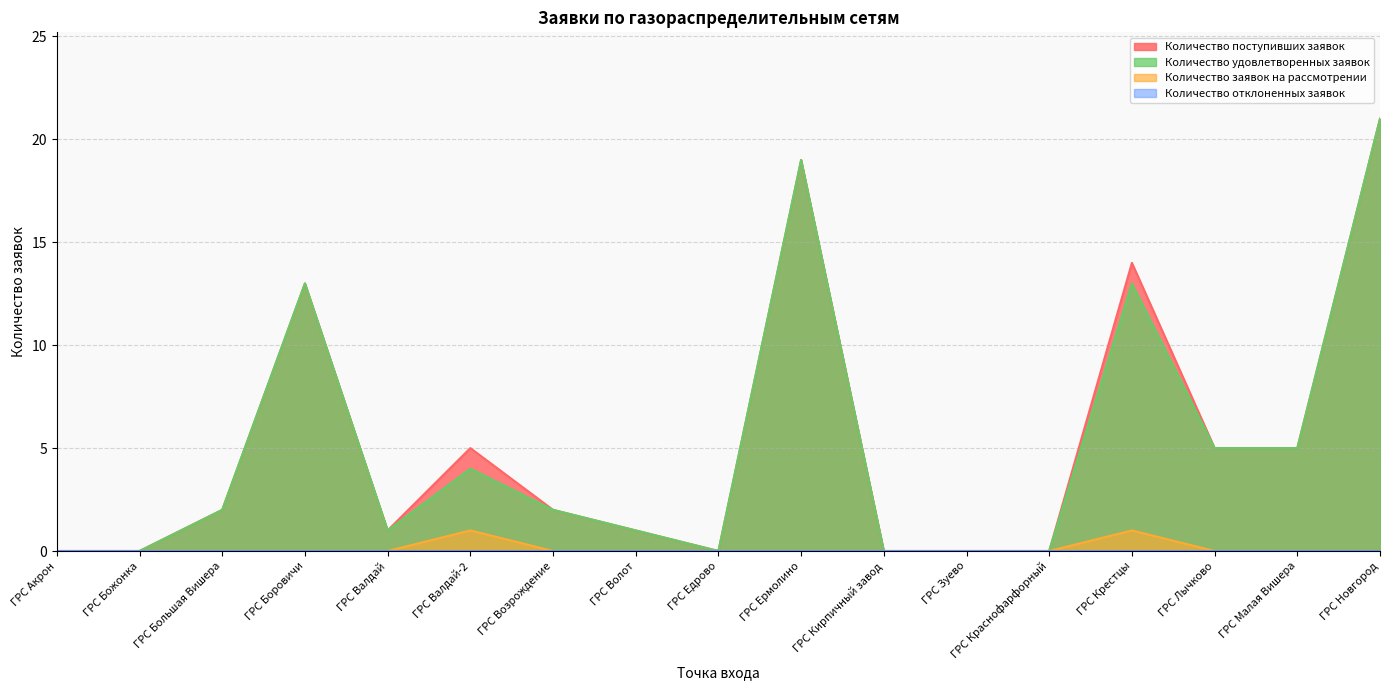

What is the value of the Количество поступивших заявок point at the 8th from the left?

1